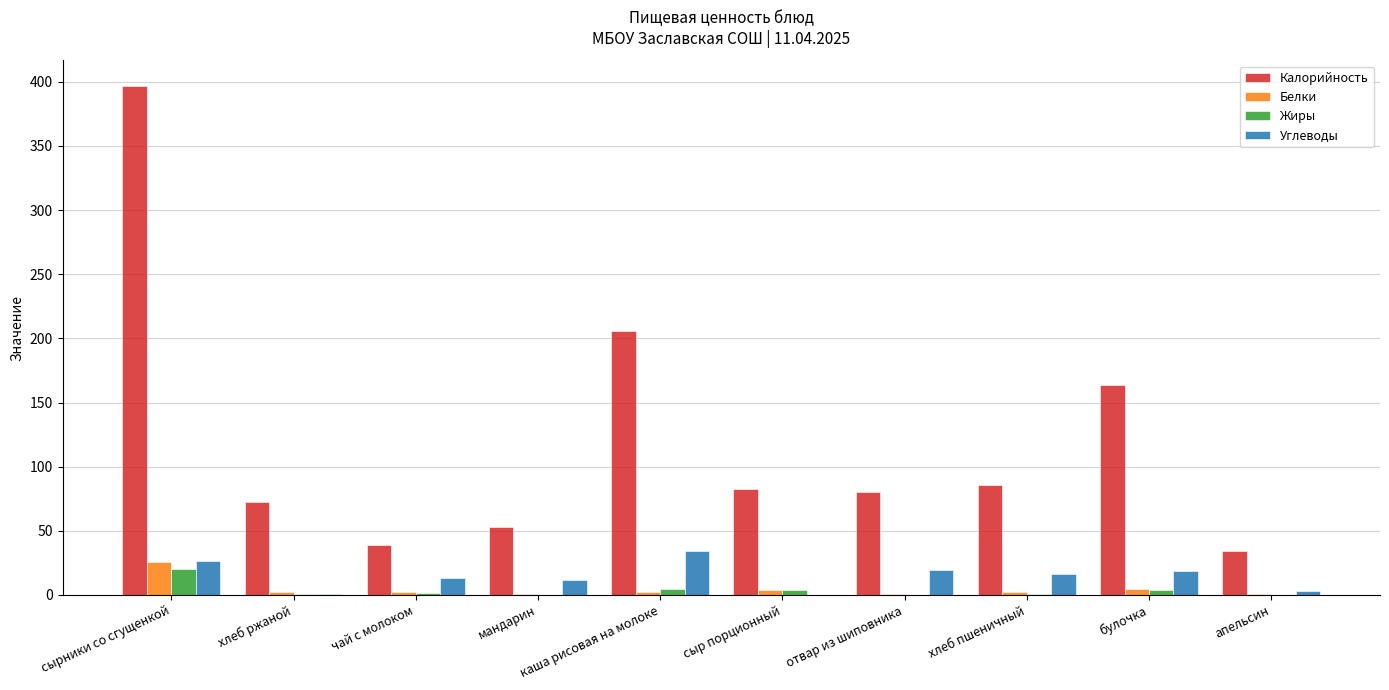

Which series changed the most between сыр порционный and апельсин?

Калорийность